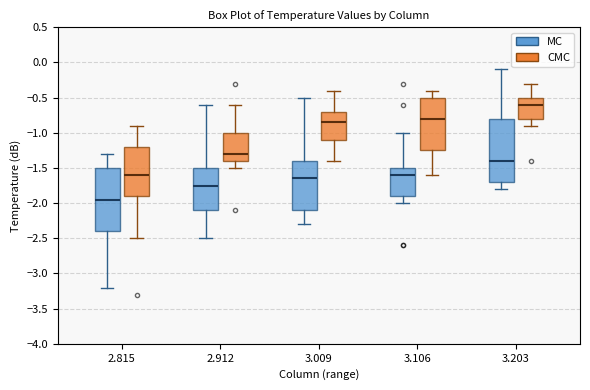

Which box has the lowest median line?

2.815 (MC)